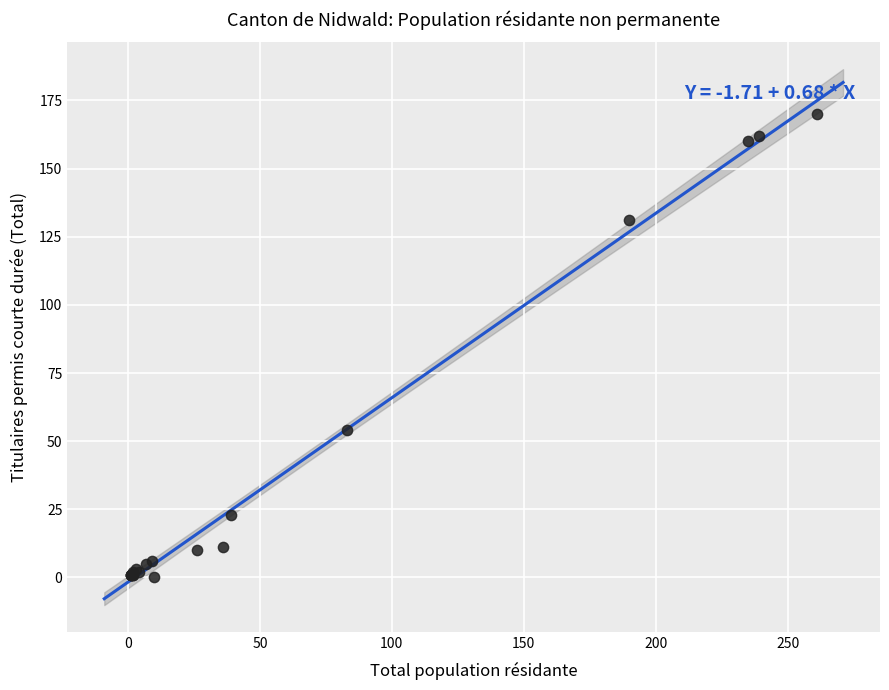

What Y value in the scatter plot is closest to 85?

54